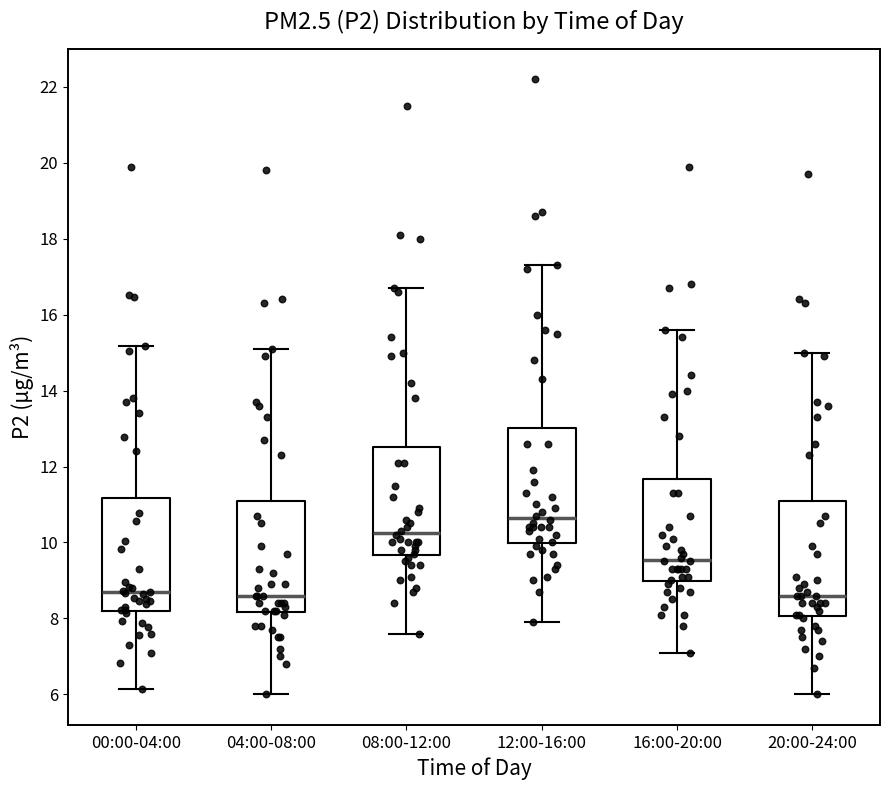

Reading left to right, read every box against the y-axis: the position of its median line, the range the box covers, and the ends of its whiskers. The values are not printed on the chart, so give them approximately, as read against the axis.

00:00-04:00: median 8.6, box 8.2 to 11.2, whiskers 6.2 to 15.2
04:00-08:00: median 8.6, box 8.2 to 11.2, whiskers 6.0 to 15.2
08:00-12:00: median 10.2, box 9.6 to 12.6, whiskers 7.6 to 16.8
12:00-16:00: median 10.6, box 10.0 to 13.0, whiskers 8.0 to 17.4
16:00-20:00: median 9.6, box 9.0 to 11.6, whiskers 7.2 to 15.6
20:00-24:00: median 8.6, box 8.0 to 11.2, whiskers 6.0 to 15.0